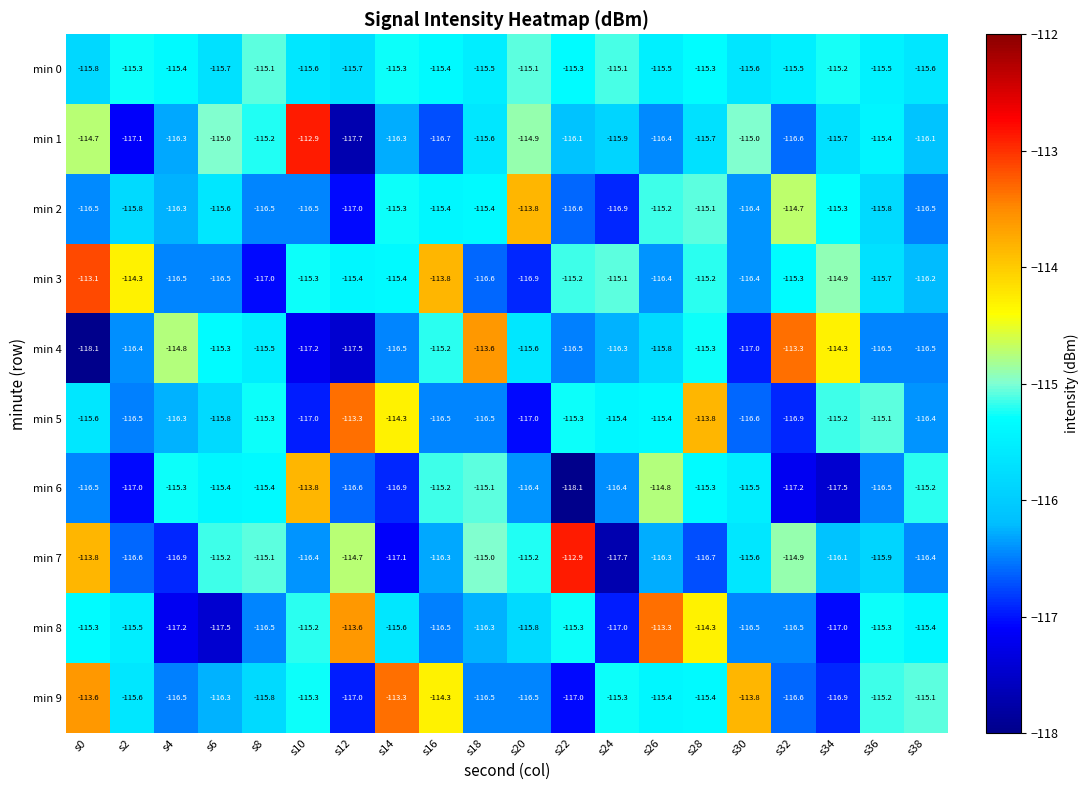

Where is min 7 nearest to the value -115?

s18